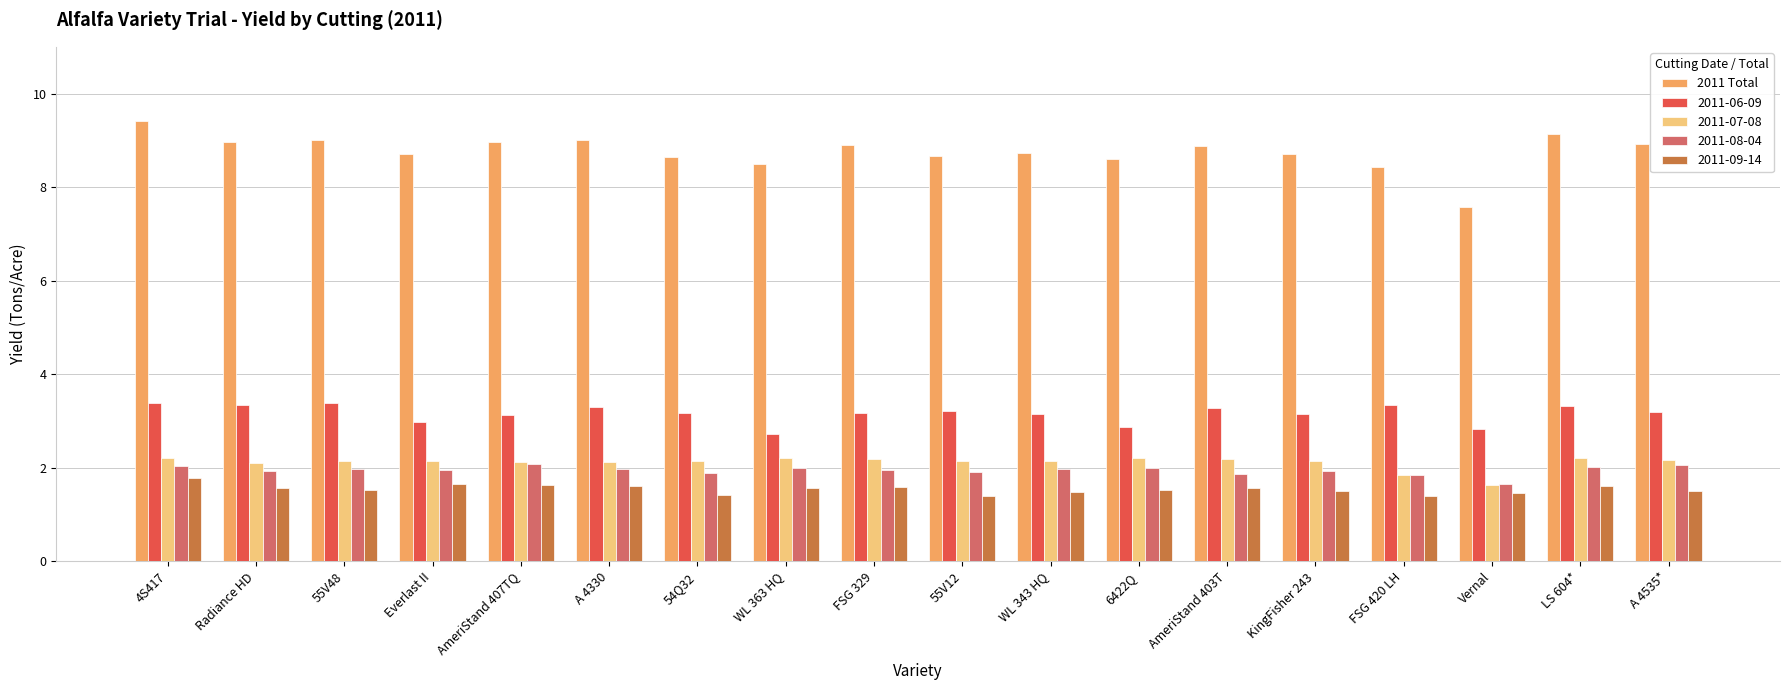

What is the sum of the 2011-06-09 values at 54Q32 and FSG 420 LH?

6.5